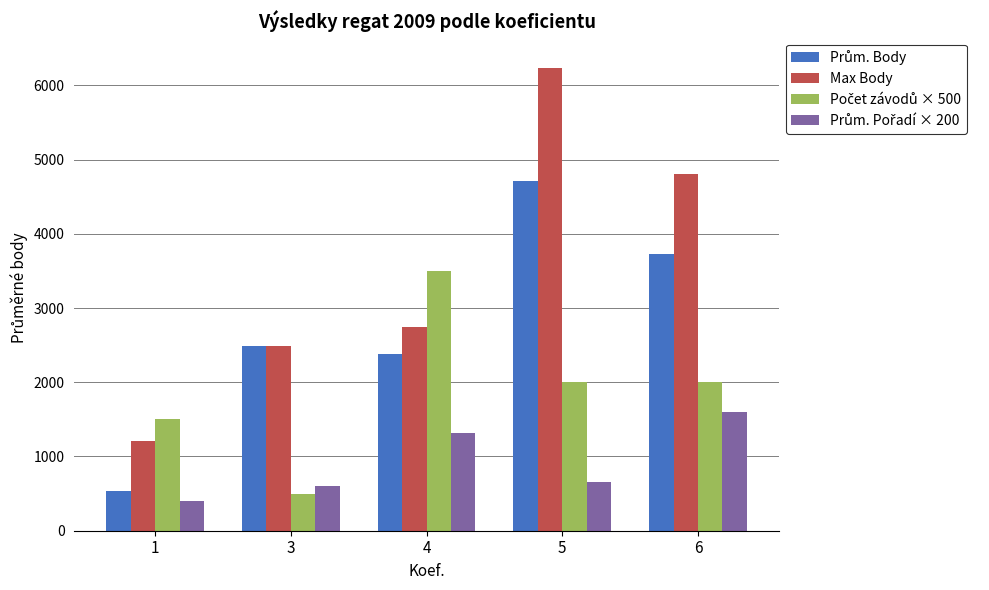

Count the number of data series in this chart.

4